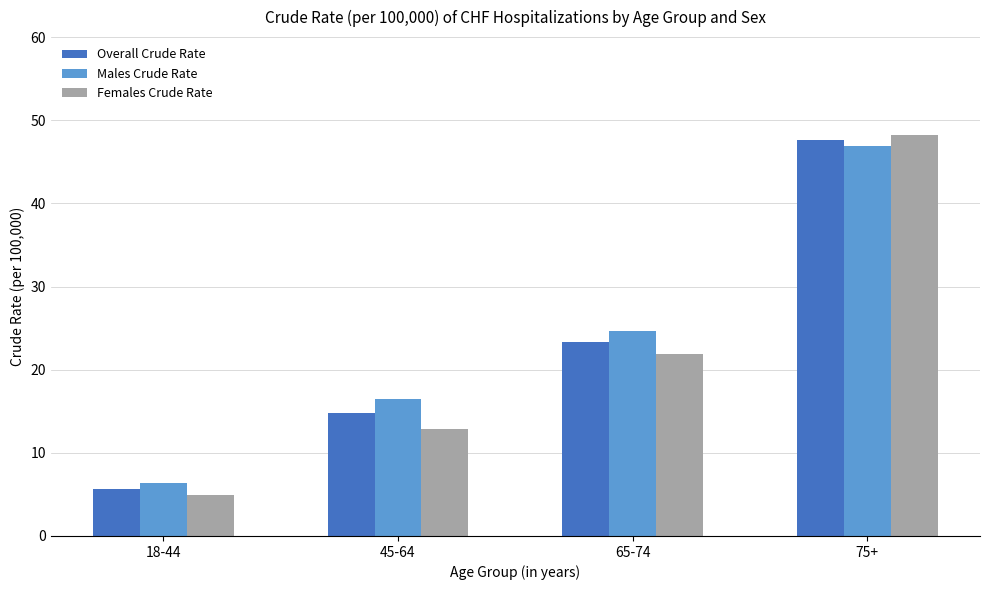

What are all the series names shown in the legend?

Overall Crude Rate, Males Crude Rate, Females Crude Rate